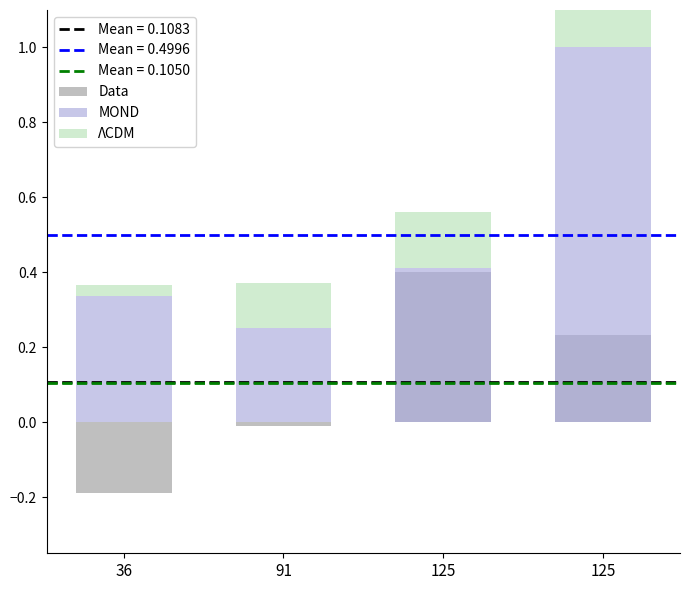

Reading left to right, what are all the values shown in this chart?

Data: -0.2	-0.0	0.4	0.2
MOND: 0.3	0.3	0.4	1.0
ΛCDM: 0.0	0.1	0.1	0.1